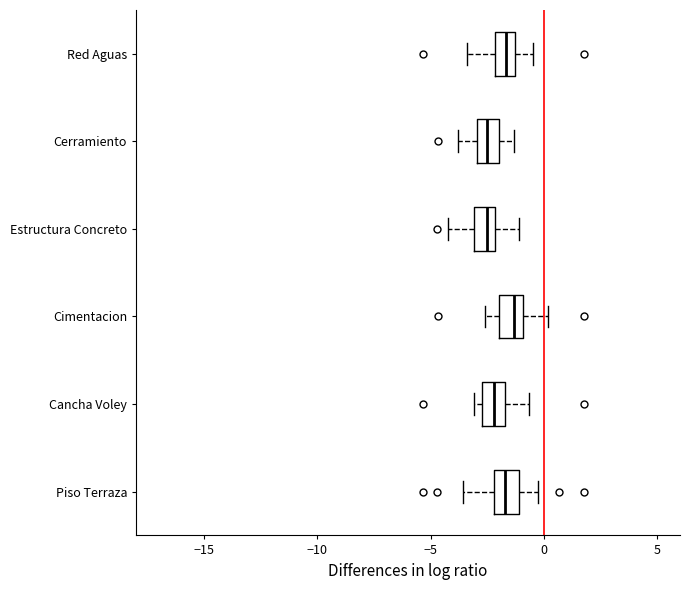

Reading bottom to top, read every box against the x-axis: the position of its median line, the range the box covers, and the ends of its whiskers. The values are not printed on the chart, so give them approximately, as read against the axis.

Piso Terraza: median -1.5, box -2.0 to -1.0, whiskers -3.5 to 0.0
Cancha Voley: median -2.0, box -2.5 to -1.5, whiskers -3.0 to -0.5
Cimentacion: median -1.5, box -2.0 to -1.0, whiskers -2.5 to 0.0
Estructura Concreto: median -2.5, box -3.0 to -2.0, whiskers -4.5 to -1.0
Cerramiento: median -2.5, box -3.0 to -2.0, whiskers -4.0 to -1.5
Red Aguas: median -1.5 (inside the box), box -2.0 to -1.5, whiskers -3.5 to -0.5